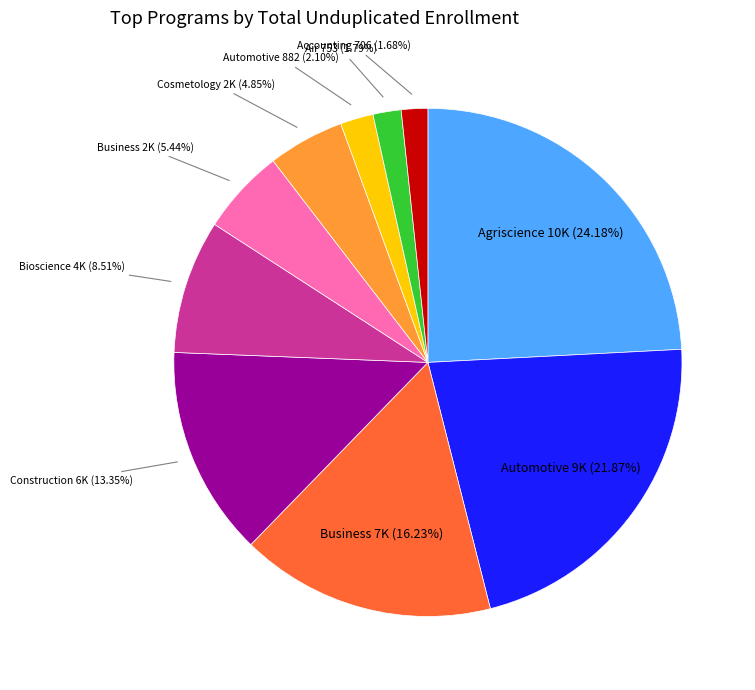

Does any single category account for the majority?

No